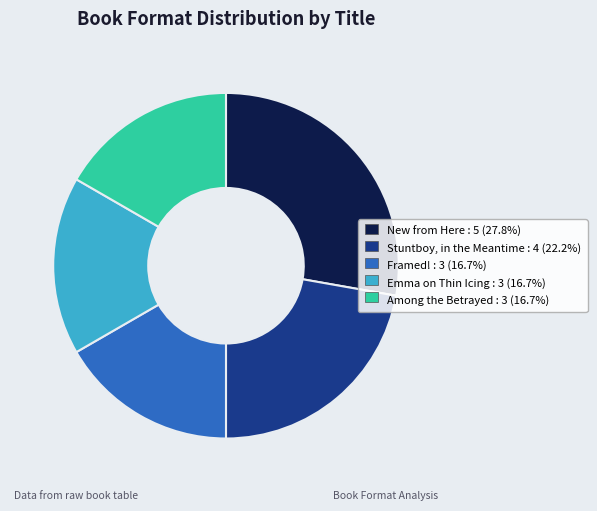

Does any single category account for the majority?

No